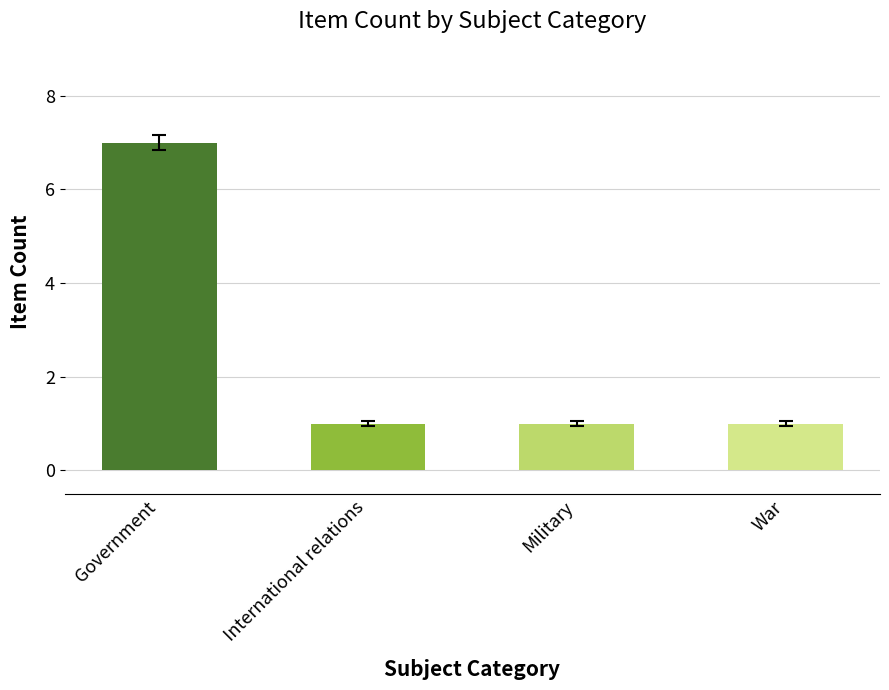

What is the smallest value displayed?

1